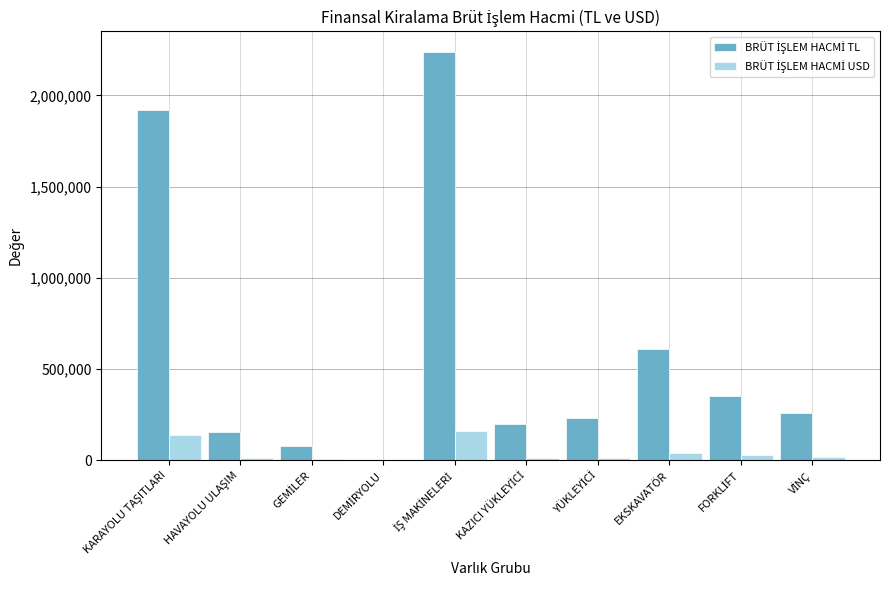

What is the greatest value displayed?

2239554.3